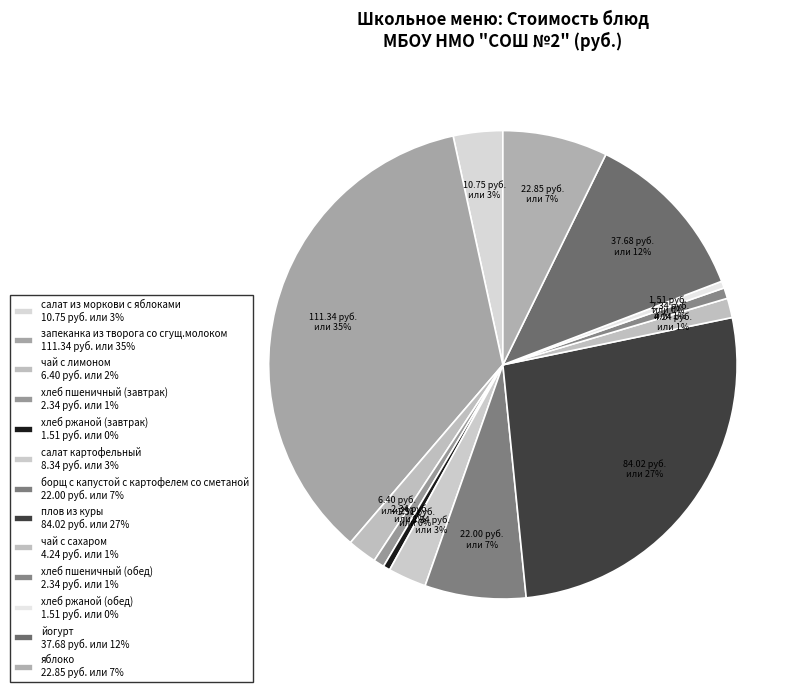

Which slice is the largest?

запеканка из творога со сгущ.молоком